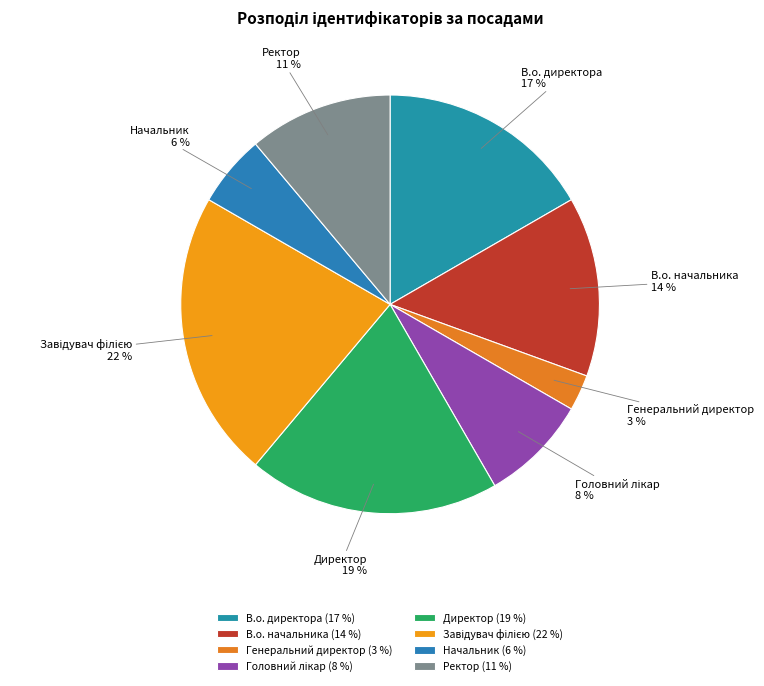

Do В.о. начальника and Ректор together represent more than half of the pie?

No